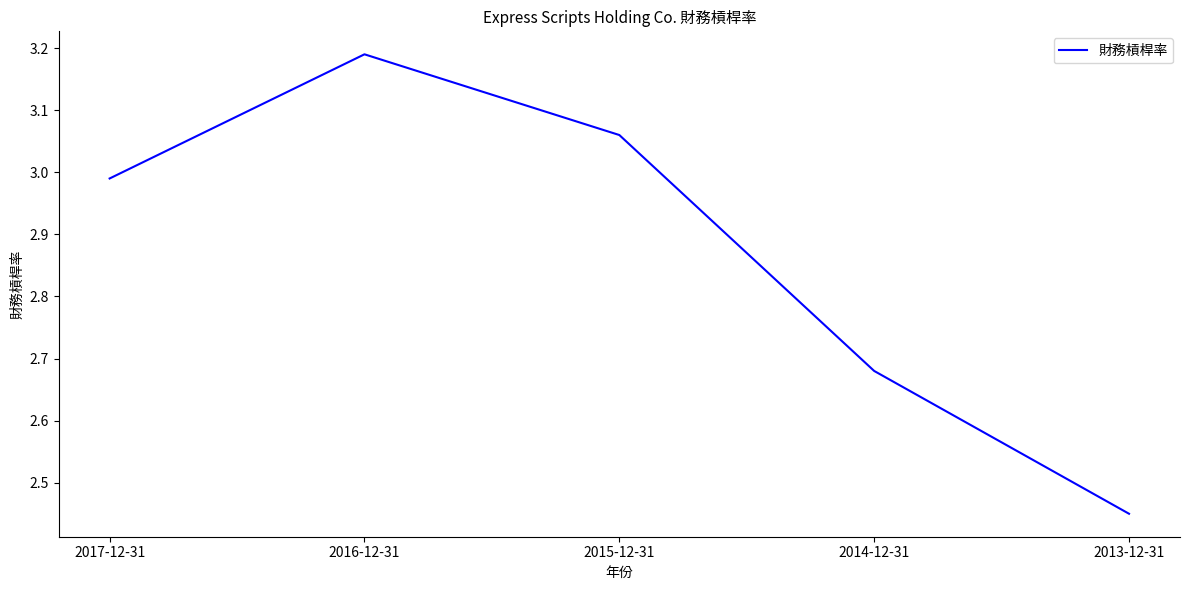

Rank the categories by value from highest to lowest.

2016-12-31, 2015-12-31, 2017-12-31, 2014-12-31, 2013-12-31